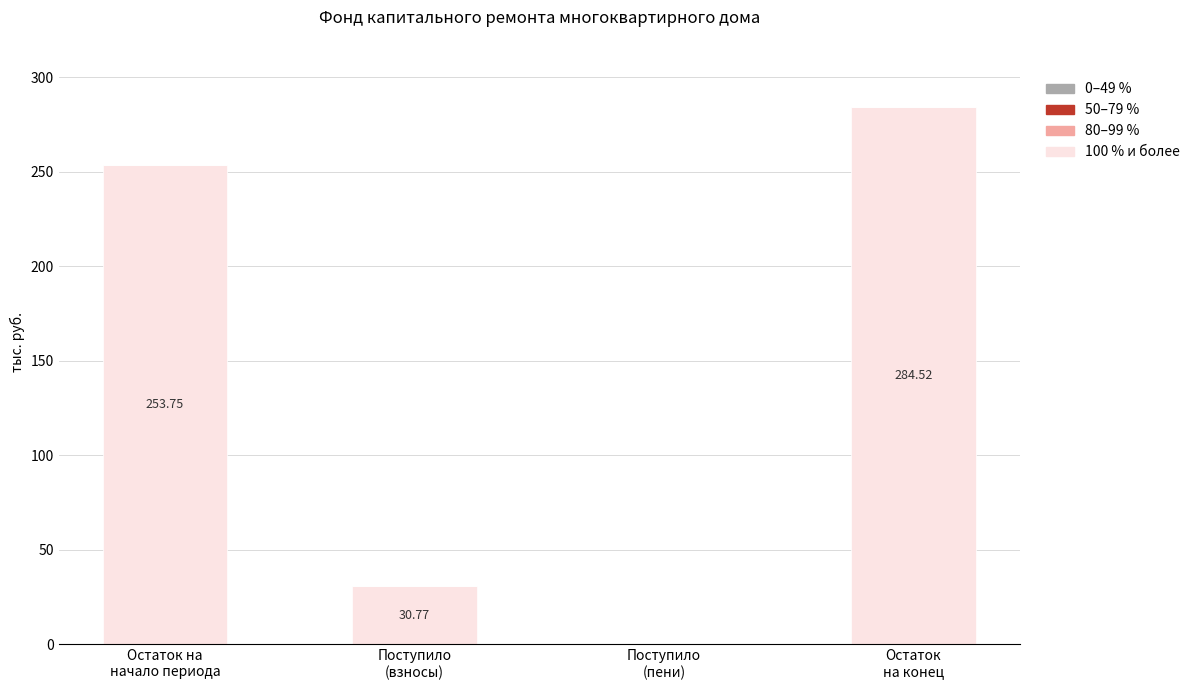

What is the sum of all values?

569.0